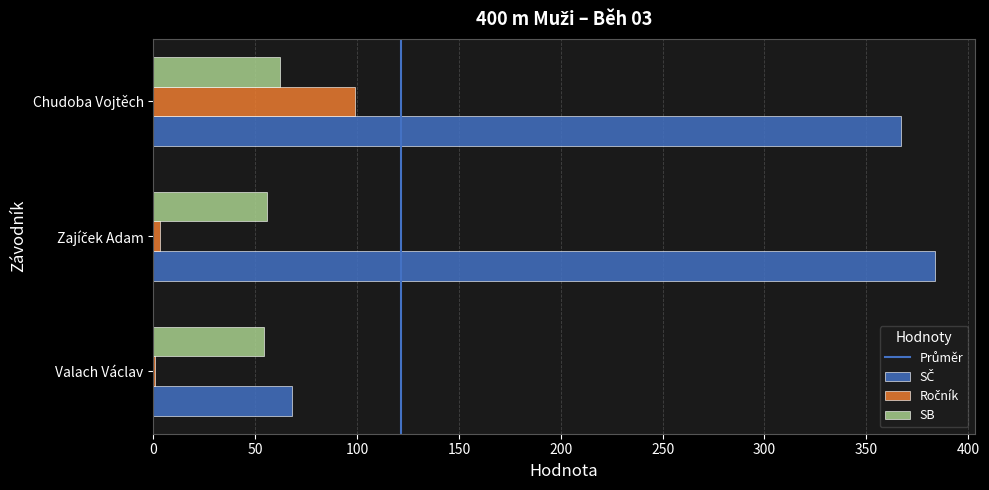

What is the maximum value shown in the chart?

384.0